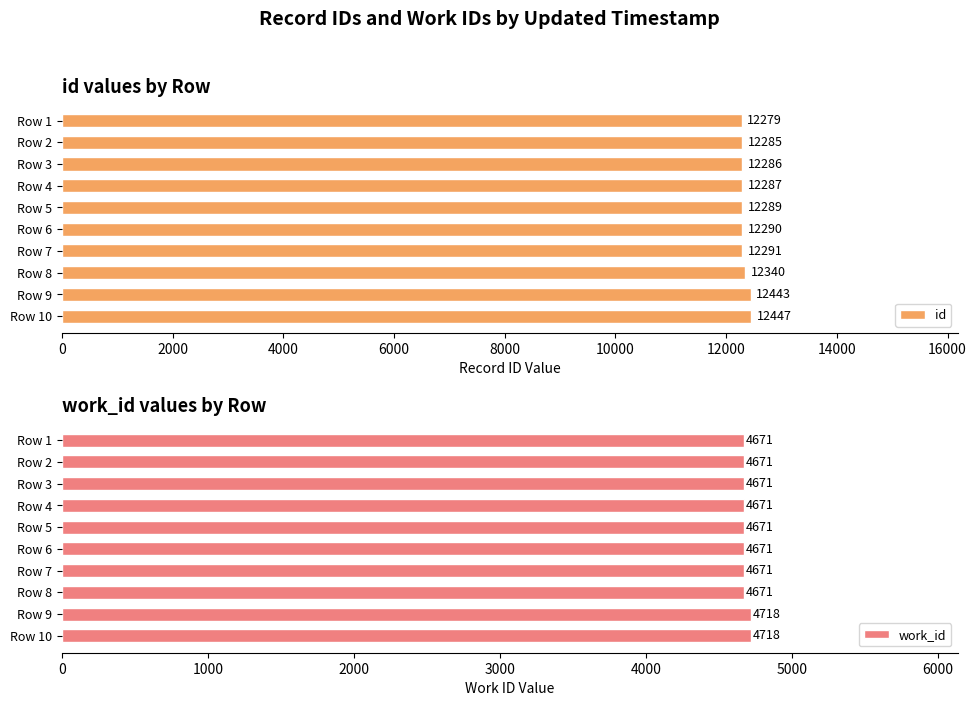

What is the difference between the maximum and minimum values in the id series?

168